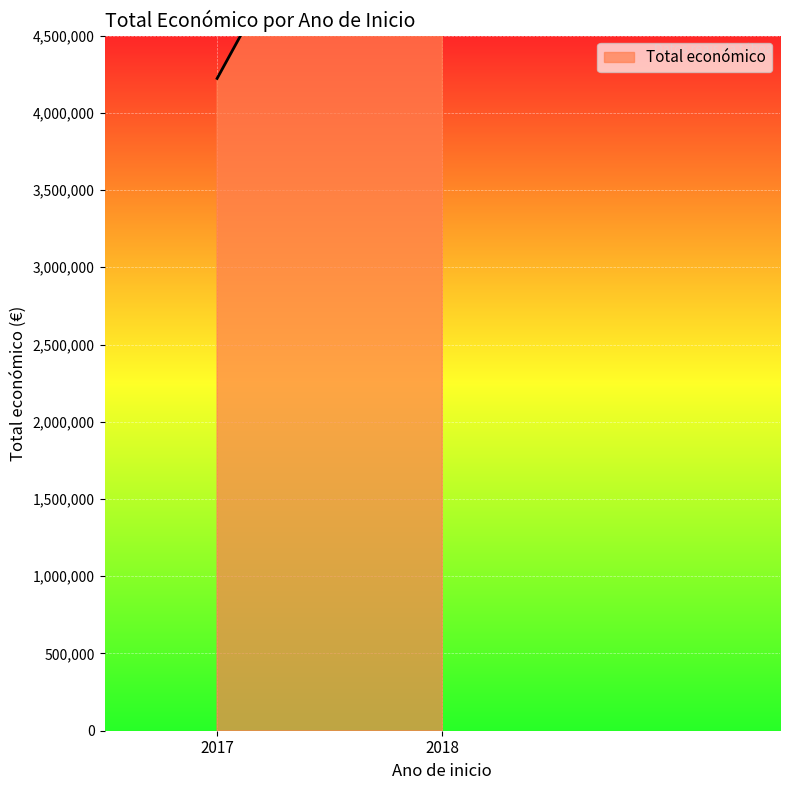

Read the value at 2018 (Variabilidade).

2685474.0